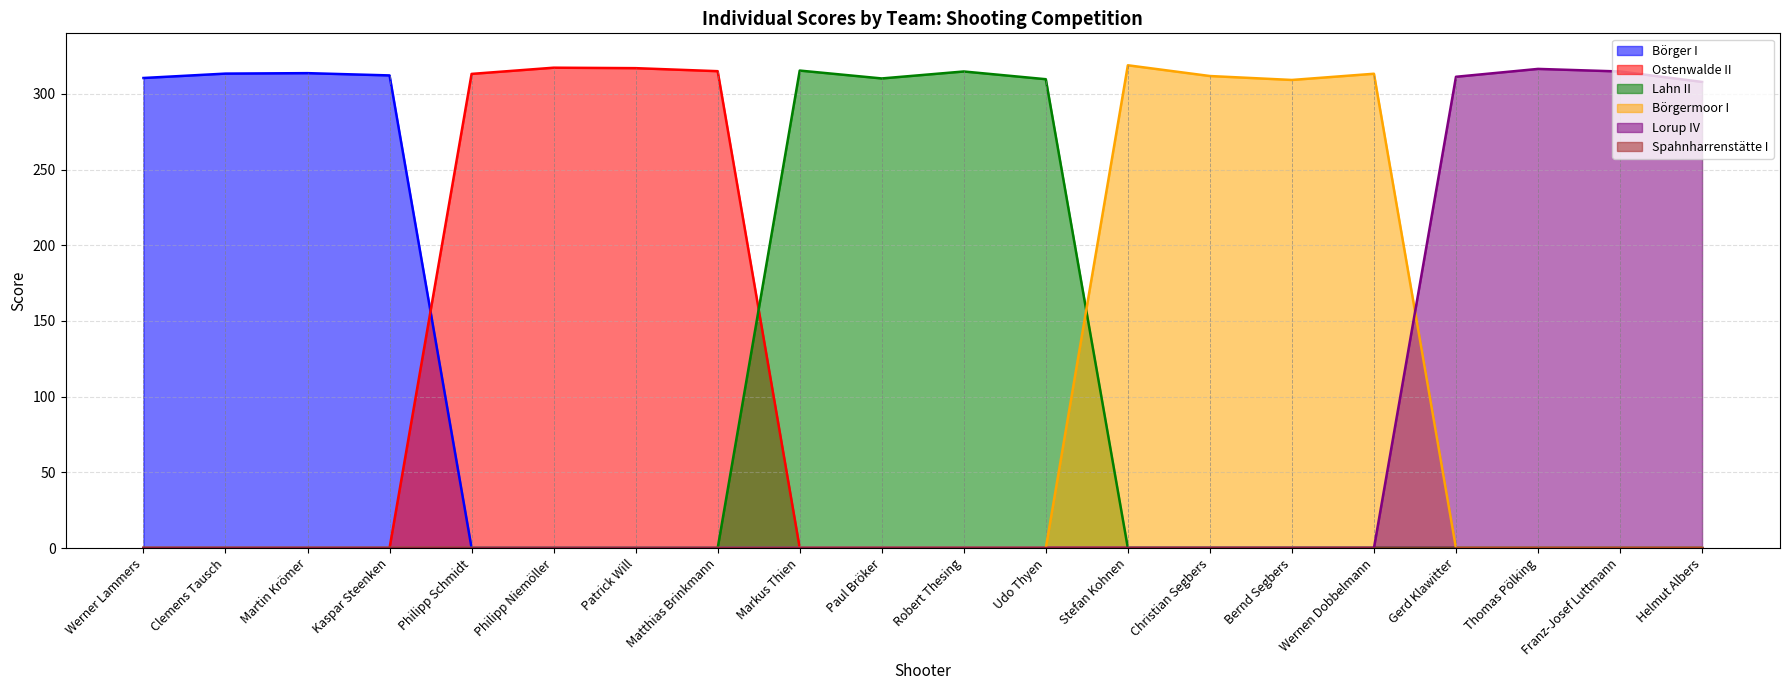

What is the total value across all series at Philipp Schmidt?

313.2